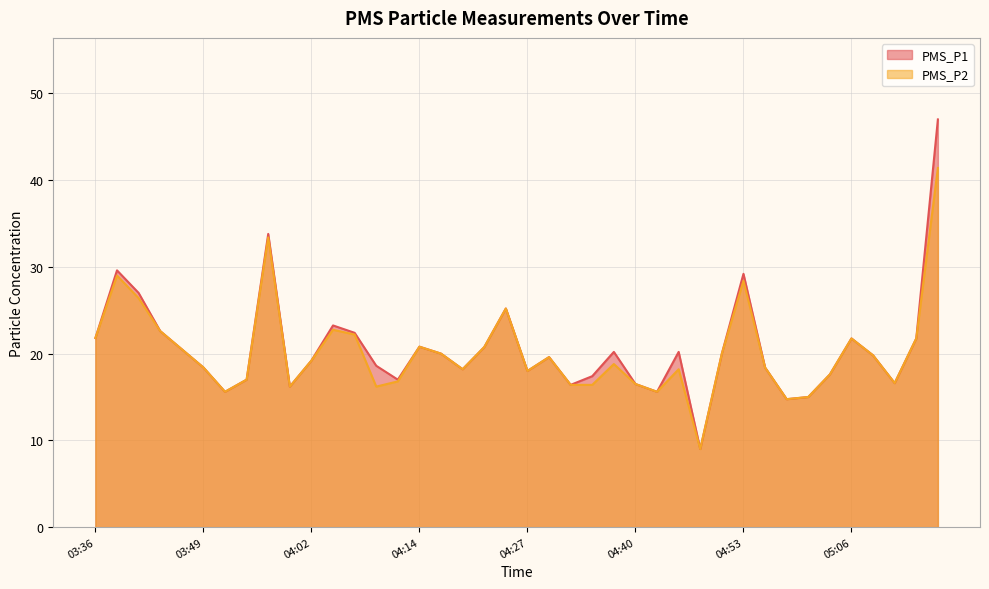

How many interior local valleys does the PMS_P2 series have?

9